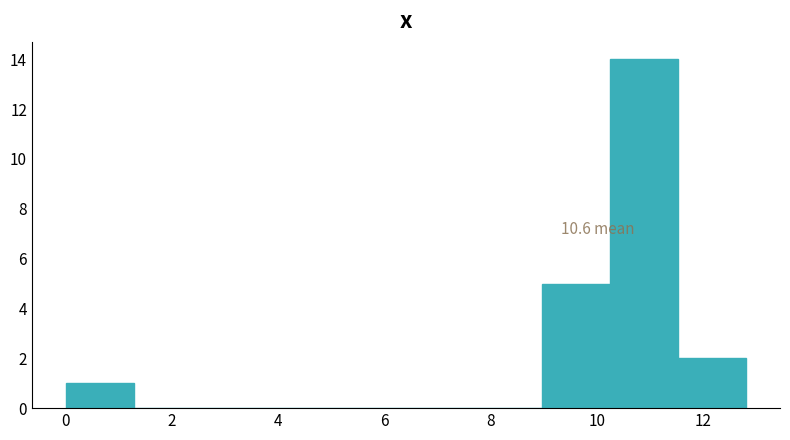

Over which range of the x-axis is the bar tallest?

10.2 to 11.6